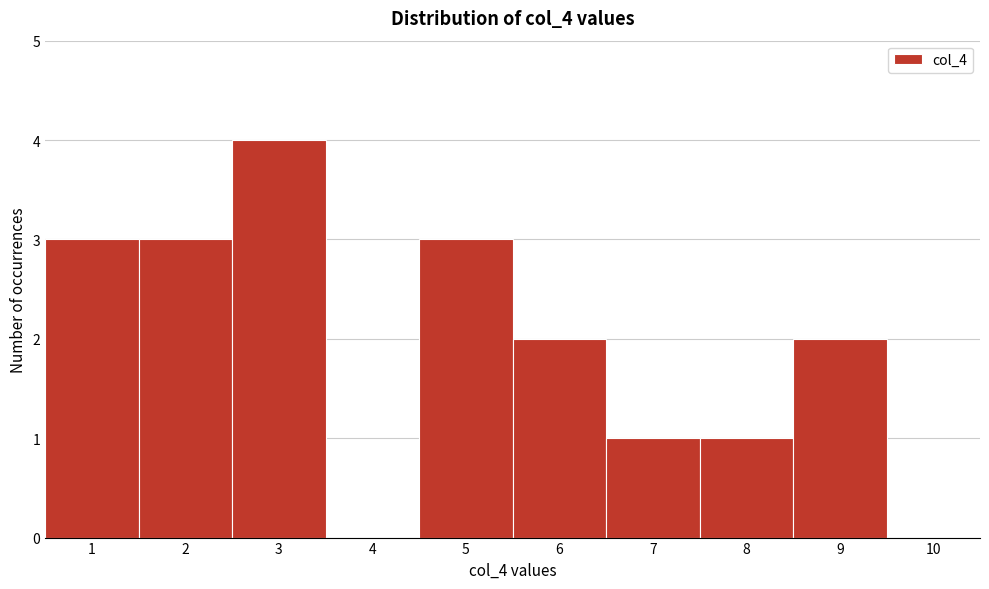

How tall is the bar that spans 6.5 to 7.5 on the x-axis? The values are not printed on the chart, so give them approximately, as read against the axis.

1